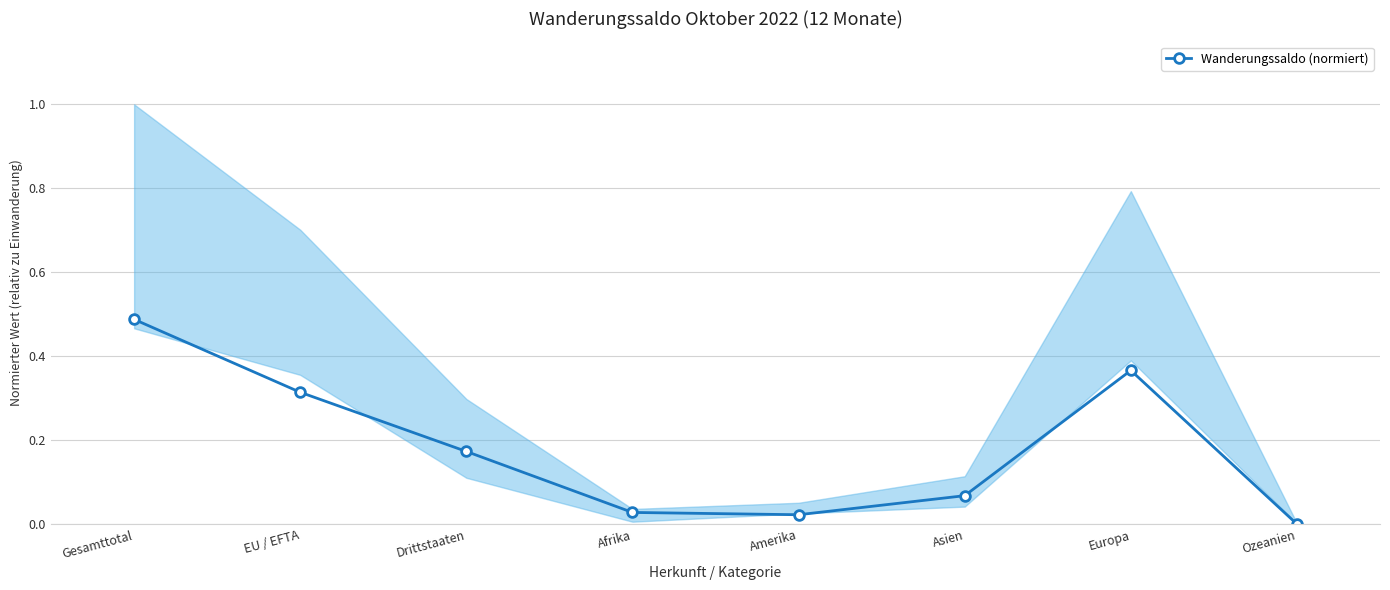

Which label corresponds to the largest value in the chart?

Gesamttotal